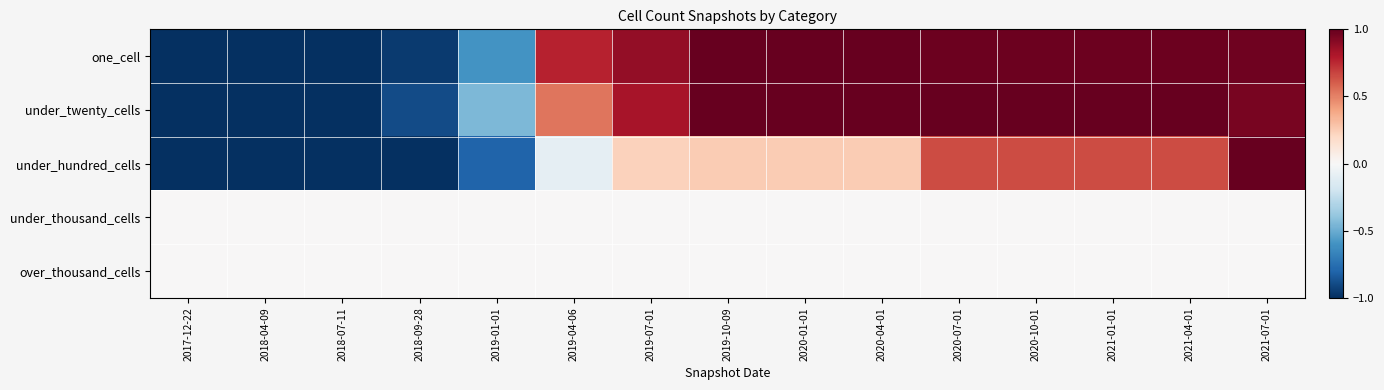

Which series has the largest range (max minus min)?

one_cell